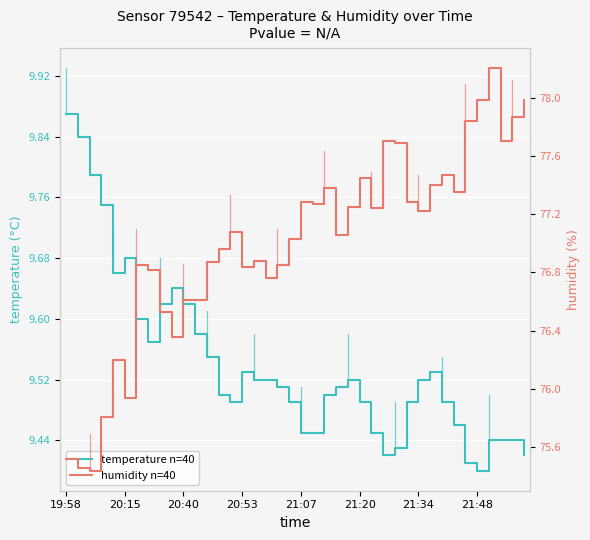

Between 31 and 27, which is larger?

31